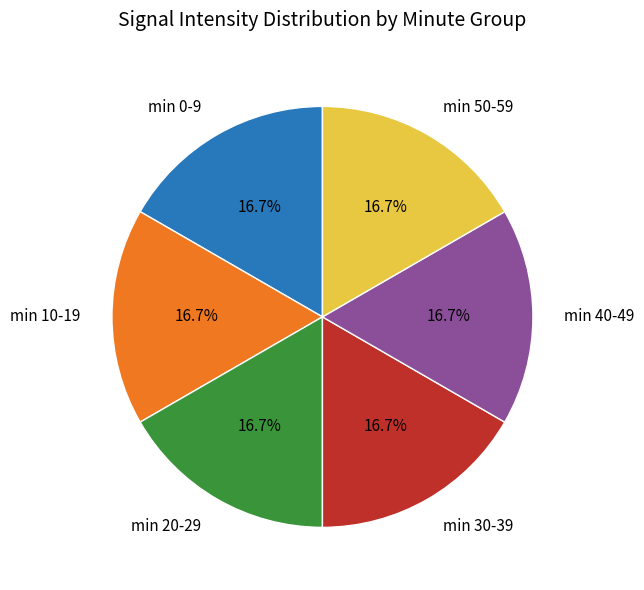

What is the ratio of the value at min 0-9 to the value at min 40-49?

1.0